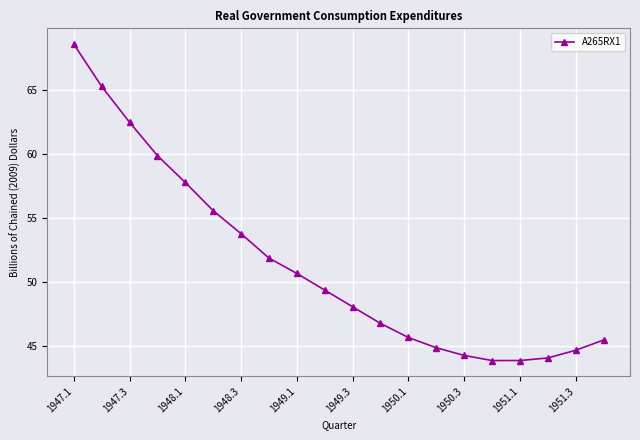

What is the greatest value displayed?

68.6